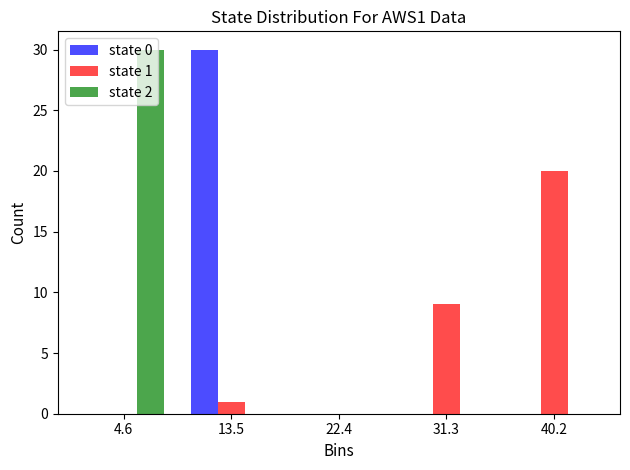

In the state 1 series, which range on the x-axis has the tallest bar?

36 to 45